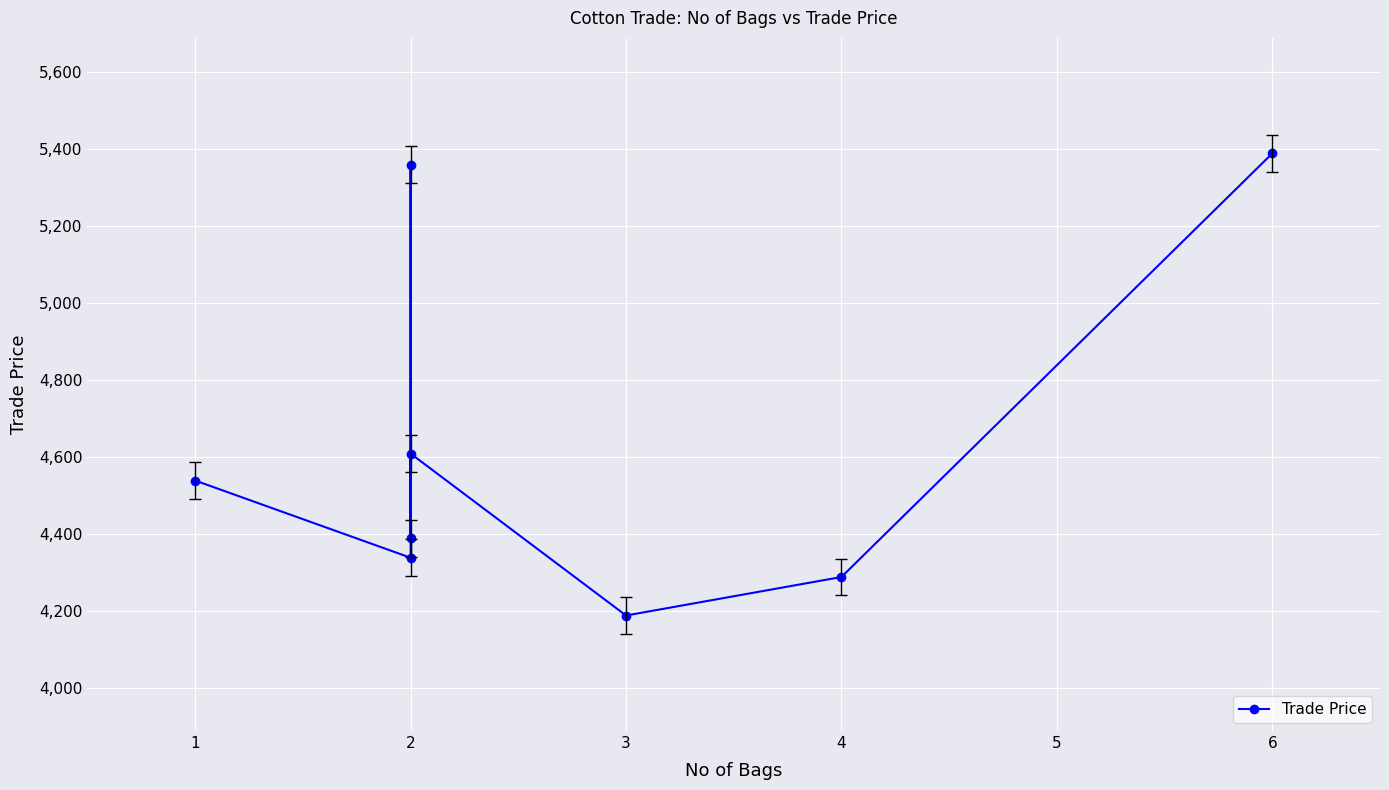

What is the value of the 7th point from the left?

4289.0